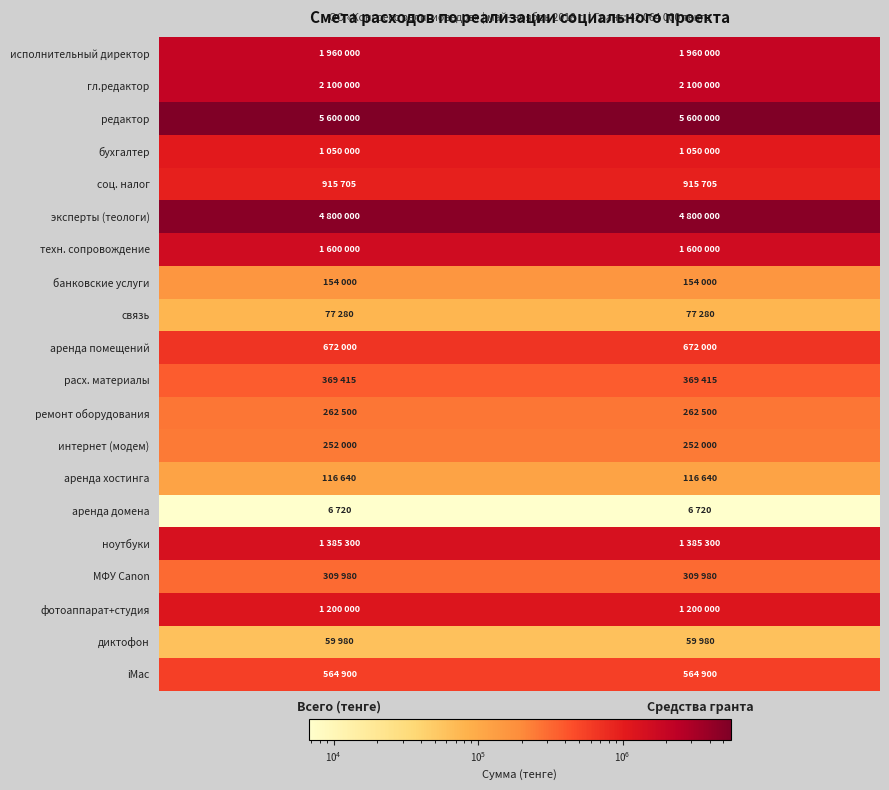

What is the total value across all series at Всего (тенге)?

23456420